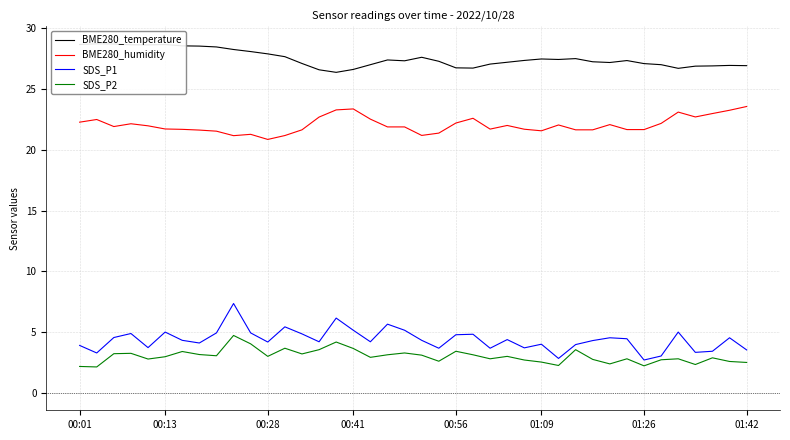

How many lines are shown in the chart?

4